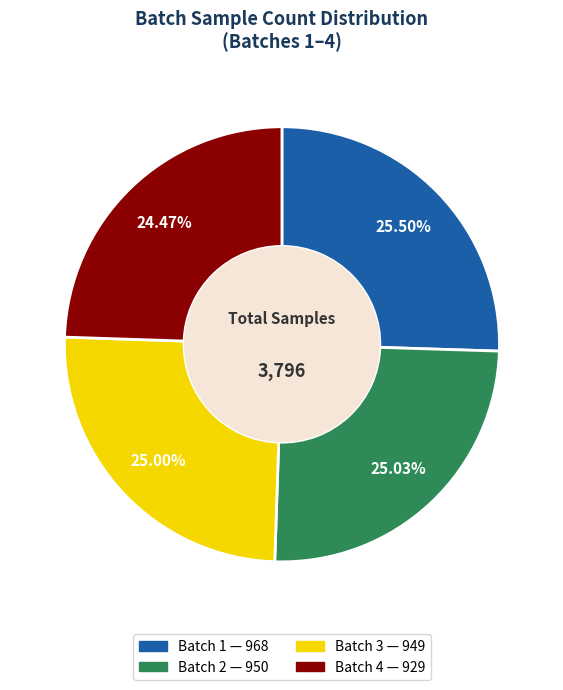

Does any single category account for the majority?

No